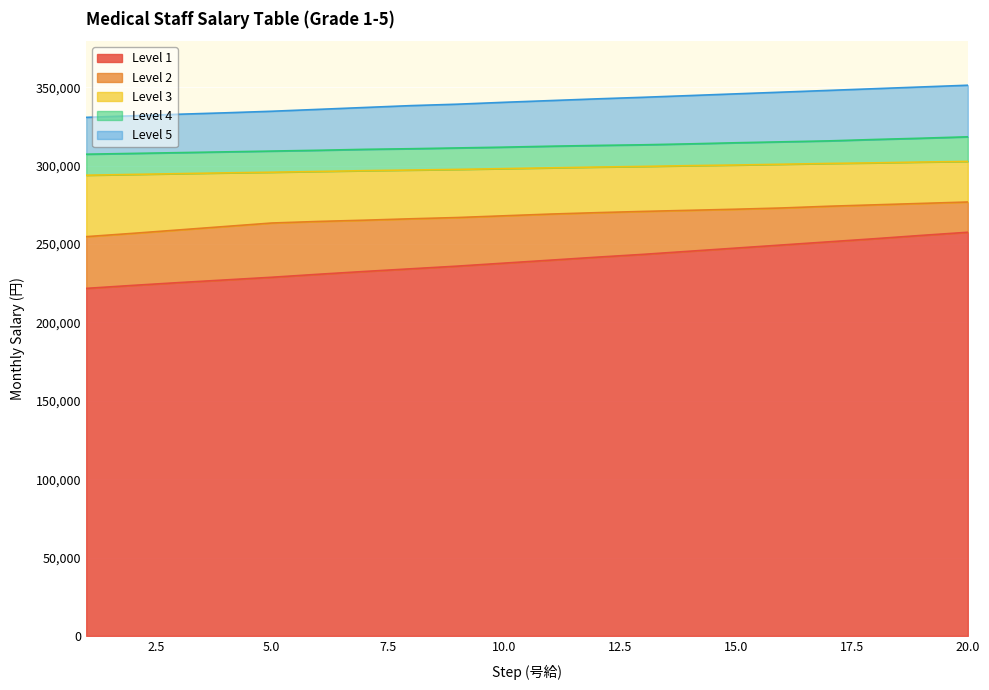

Read the Level 2 value at 9.

266900